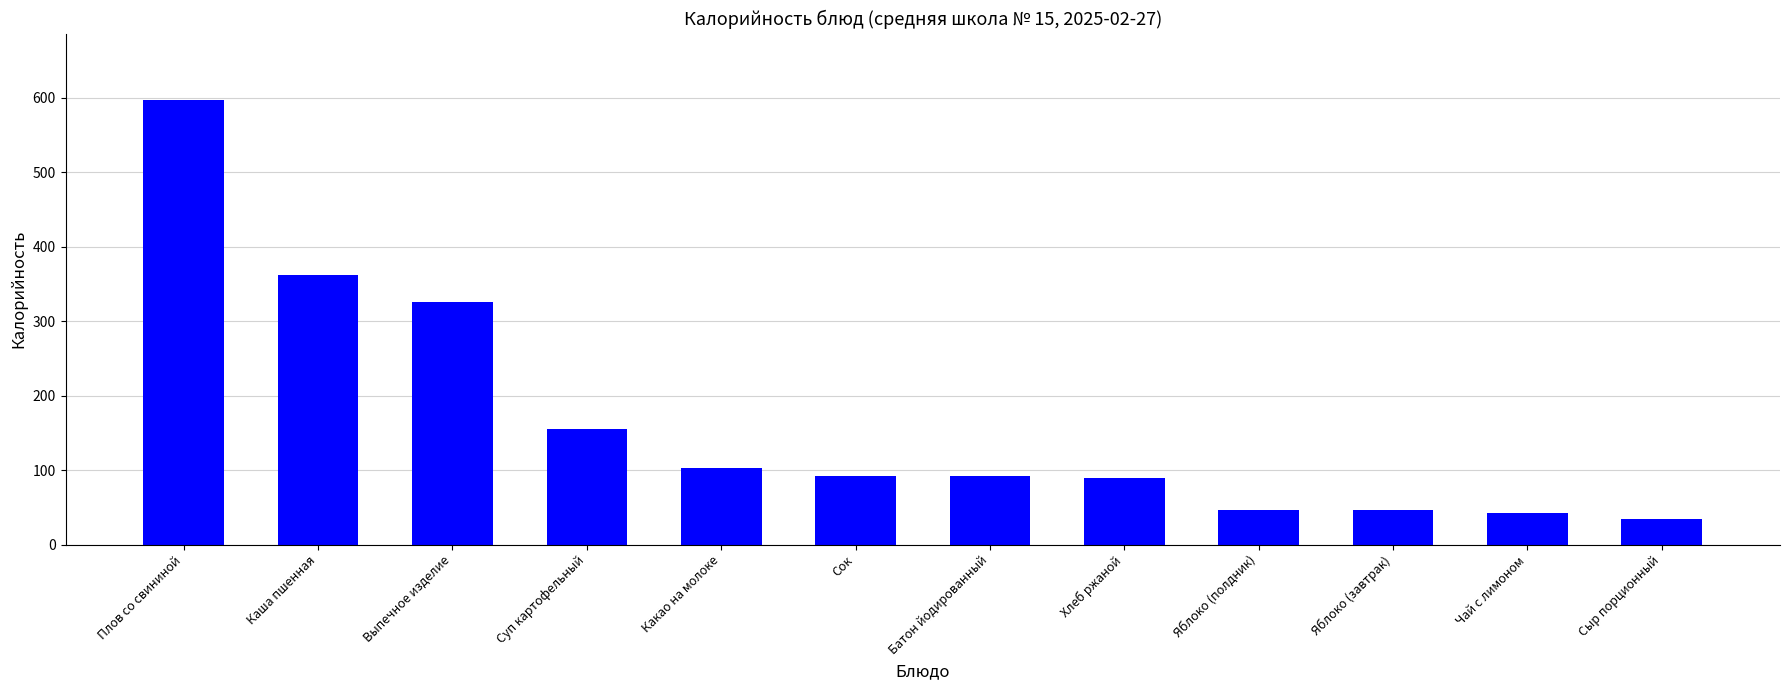

What is the difference between the values at Каша пшенная and Сок?

270.6